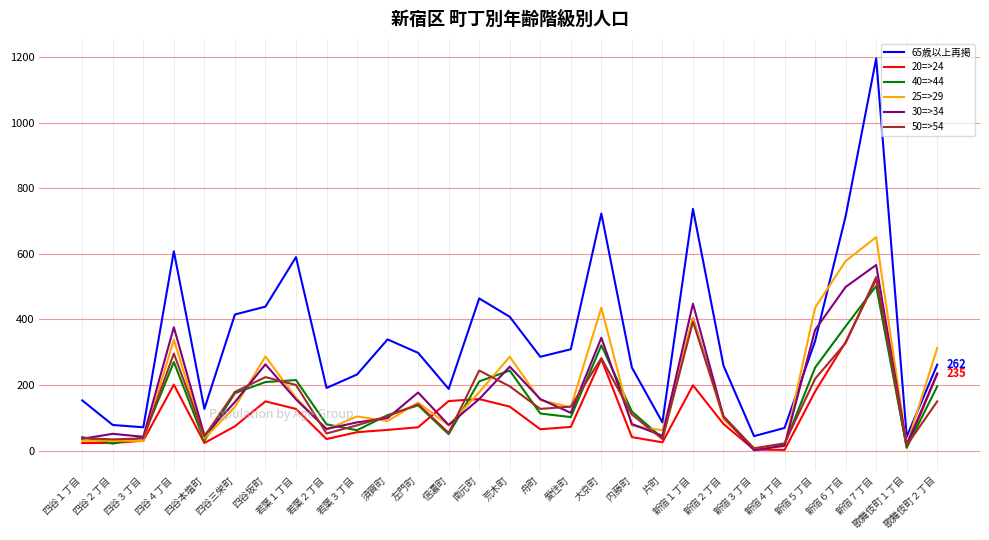

Does the chart have visible grid lines?

Yes